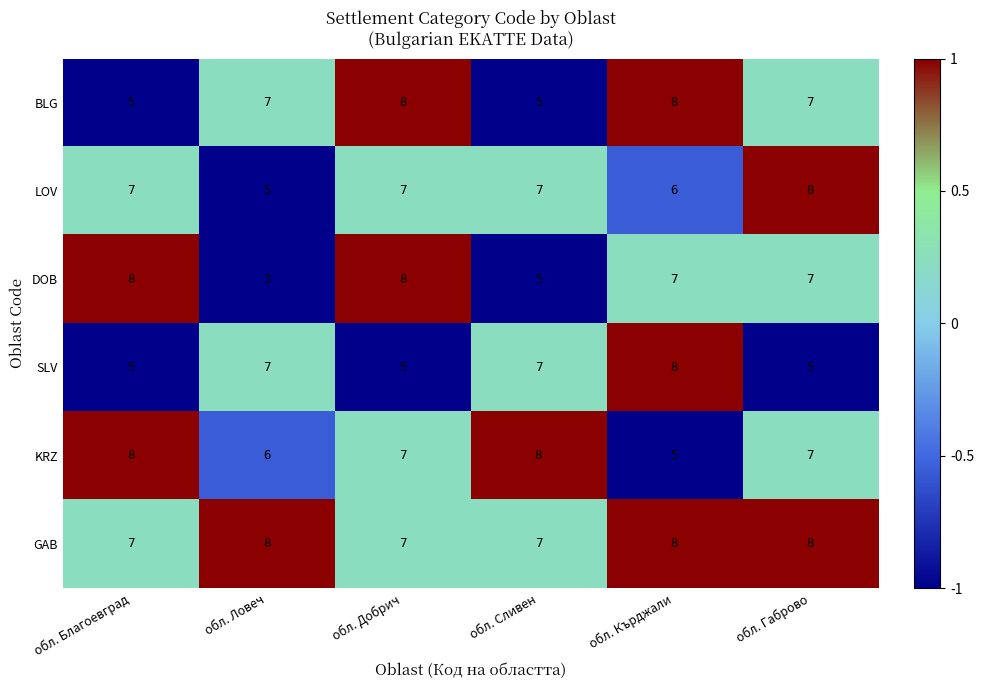

What is the sum of the KRZ values at обл. Сливен and обл. Габрово?

15